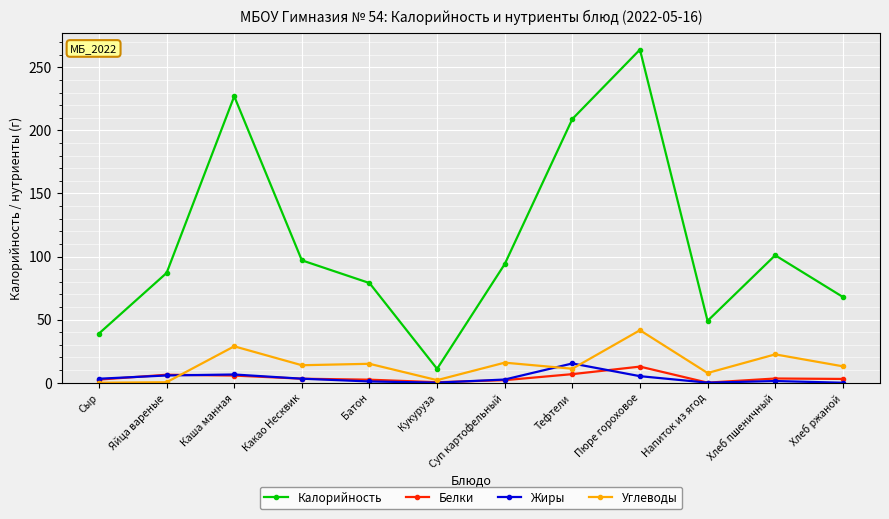

At which category does Углеводы reach its first local peak?

Каша манная